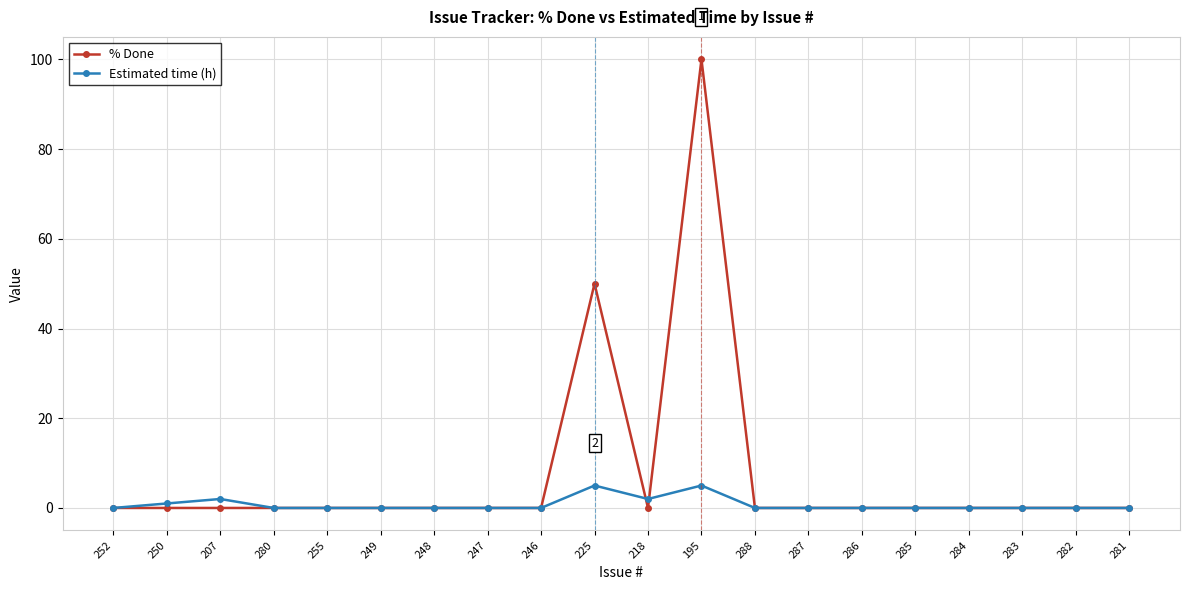

List the series in order of their peak value, highest first.

% Done, Estimated time (h)